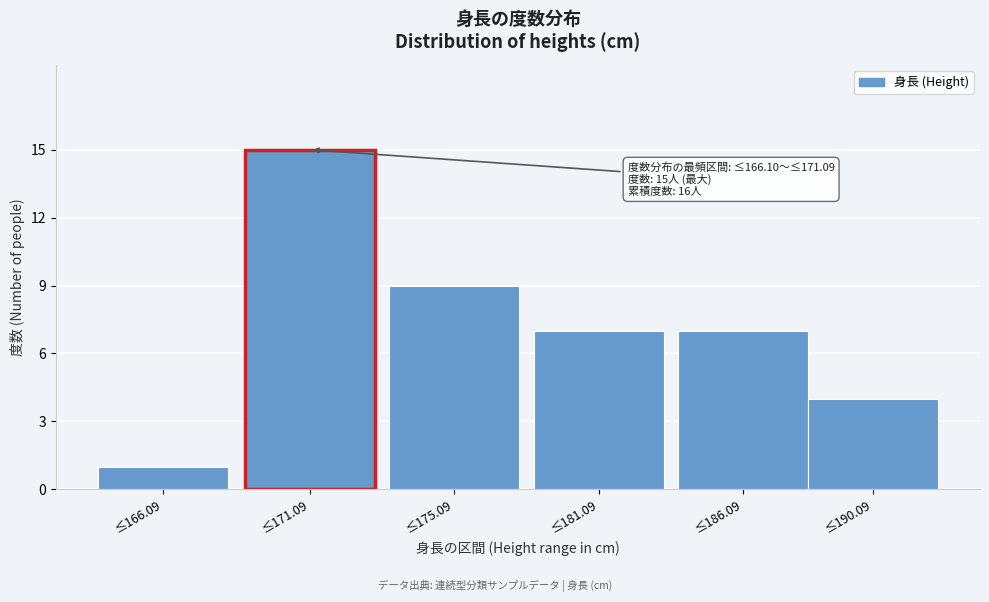

Reading left to right, extract all data points from this chart.

≤166.09=1	≤171.09=15	≤175.09=9	≤181.09=7	≤186.09=7	≤190.09=4